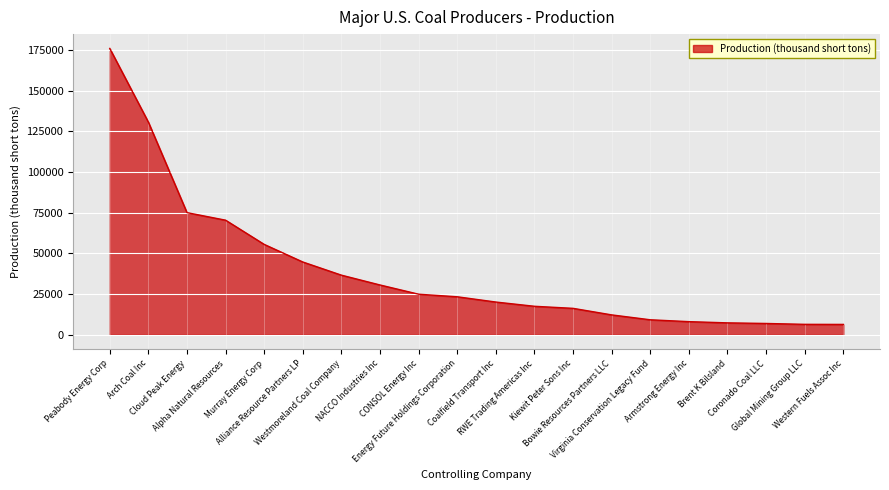

Is it true that the value at Kiewit Peter Sons Inc is 16241?

True